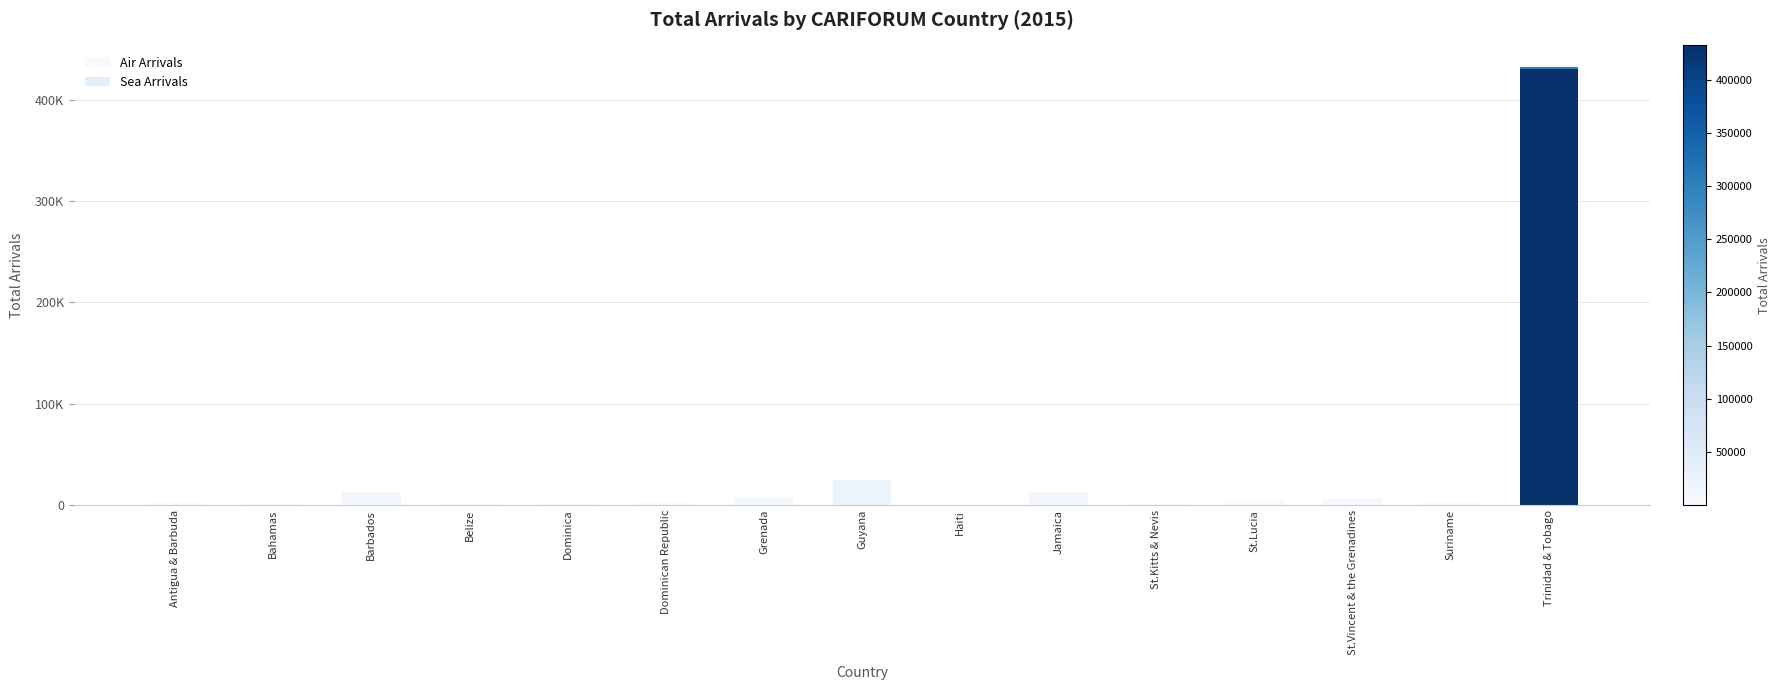

Between Dominican Republic and St.Lucia, which series saw the biggest shift?

Air Arrivals